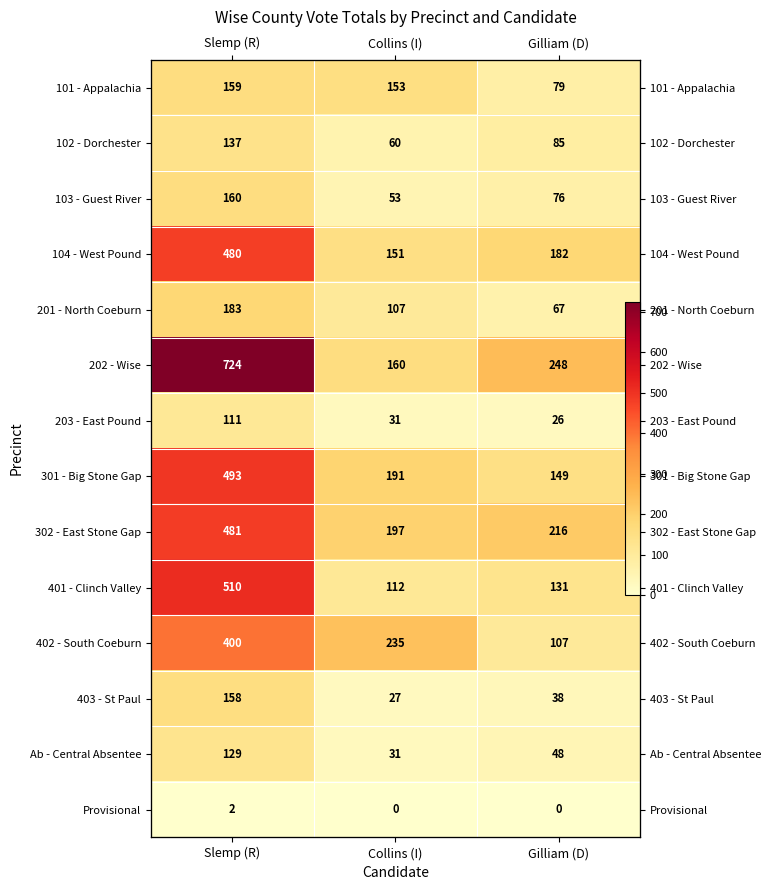

Count the number of data series in this chart.

14